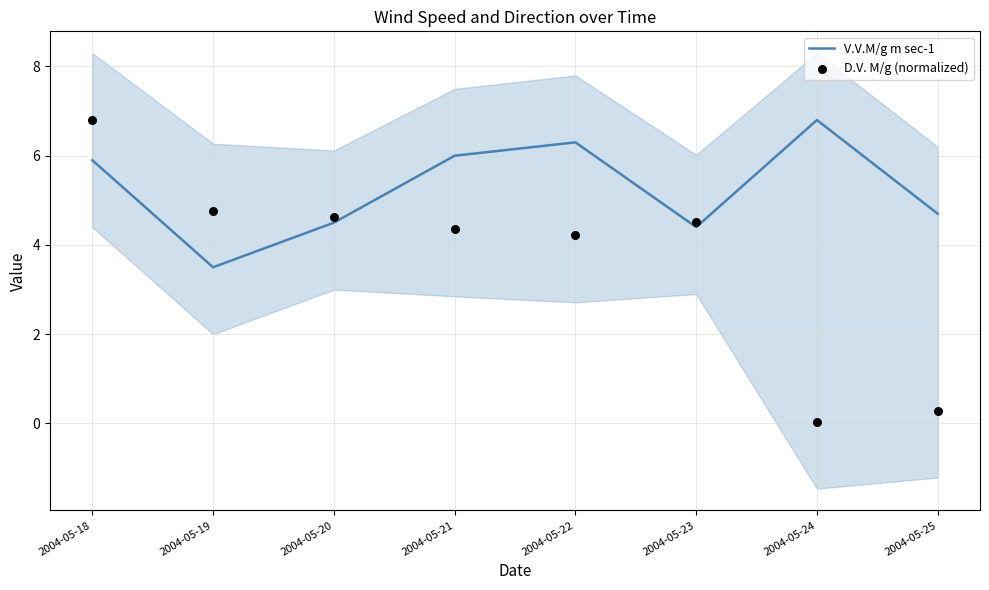

At how many categories does at least one series exceed 4?

8